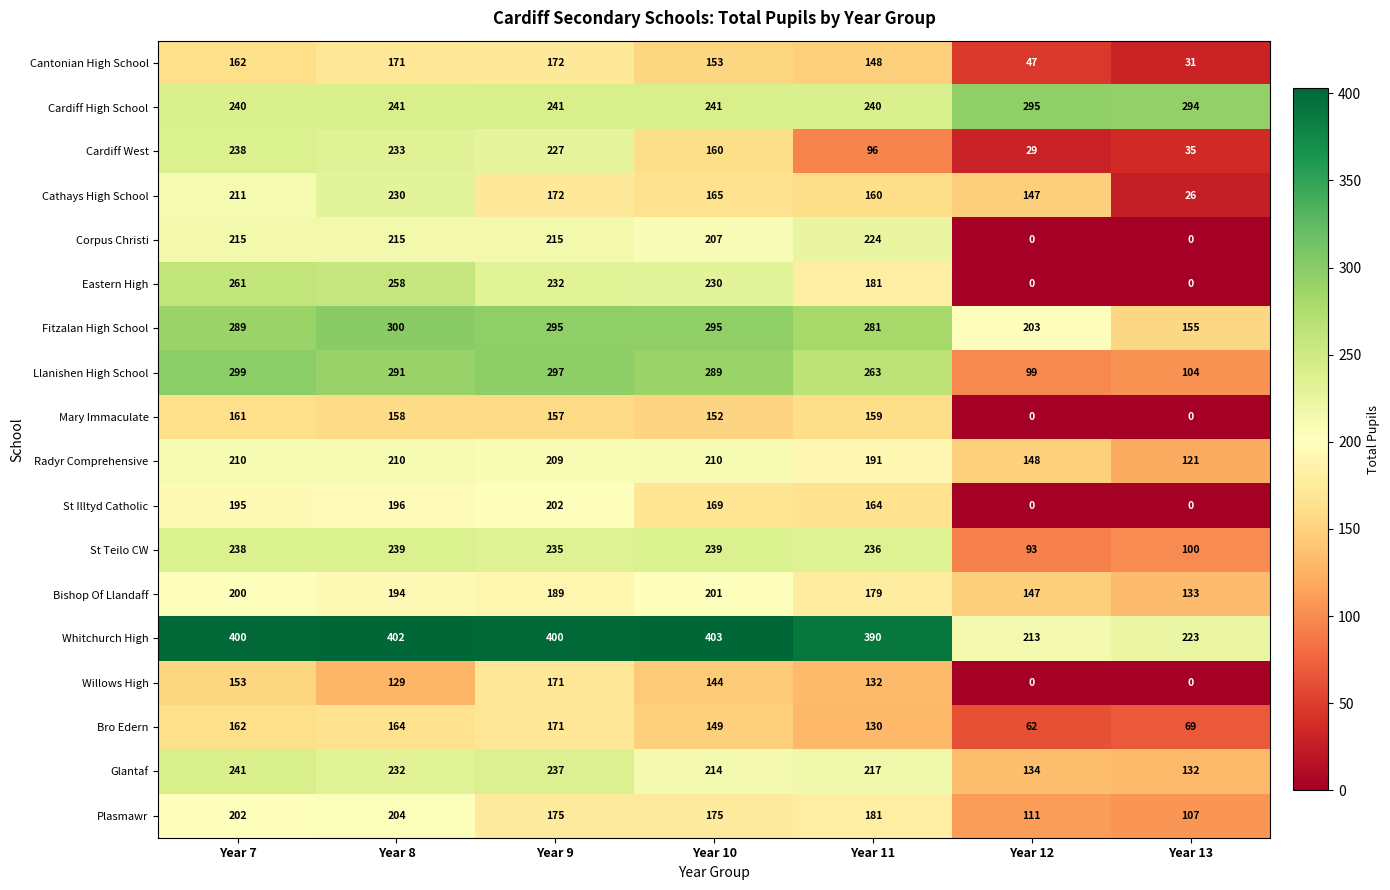

What is the greatest value displayed?

403